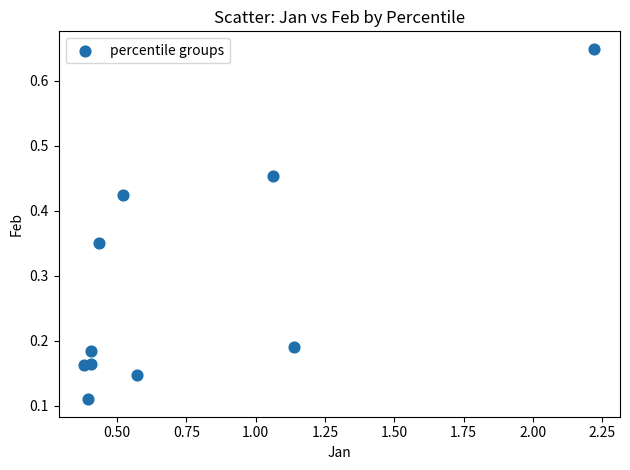

What is the average Y value?

0.3